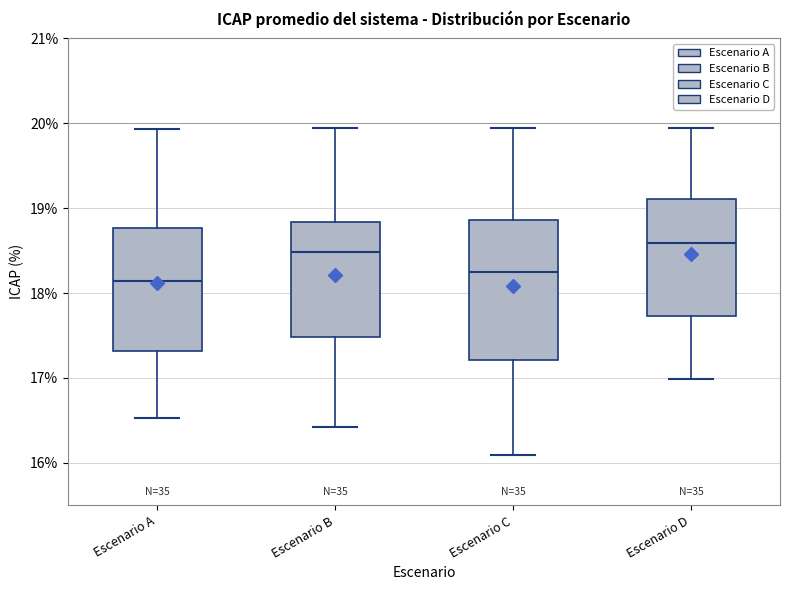

Reading left to right, transcribe this box plot: for each box, give where its median line is, the range the box spans, and where its two whiskers end, as read against the y-axis. The values are not printed on the chart, so give them approximately, as read against the axis.

Escenario A: median 18.1, box 17.3 to 18.8, whiskers 16.5 to 19.9
Escenario B: median 18.5, box 17.5 to 18.8, whiskers 16.4 to 19.9
Escenario C: median 18.3, box 17.2 to 18.9, whiskers 16.1 to 19.9
Escenario D: median 18.6, box 17.7 to 19.1, whiskers 17.0 to 19.9